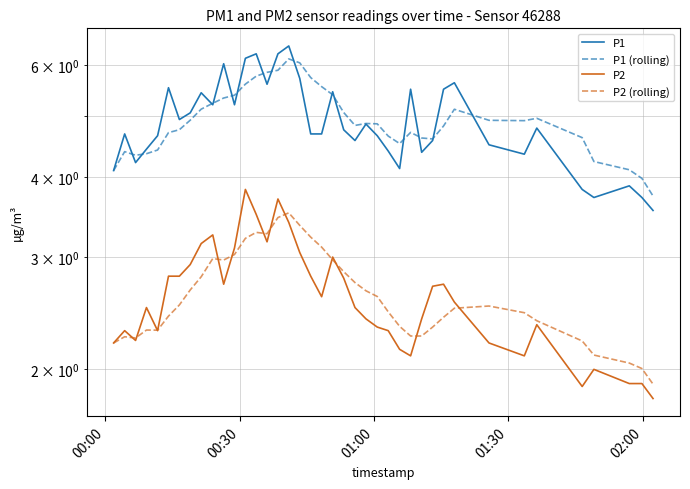

How many data points in P1 are above 4?

35